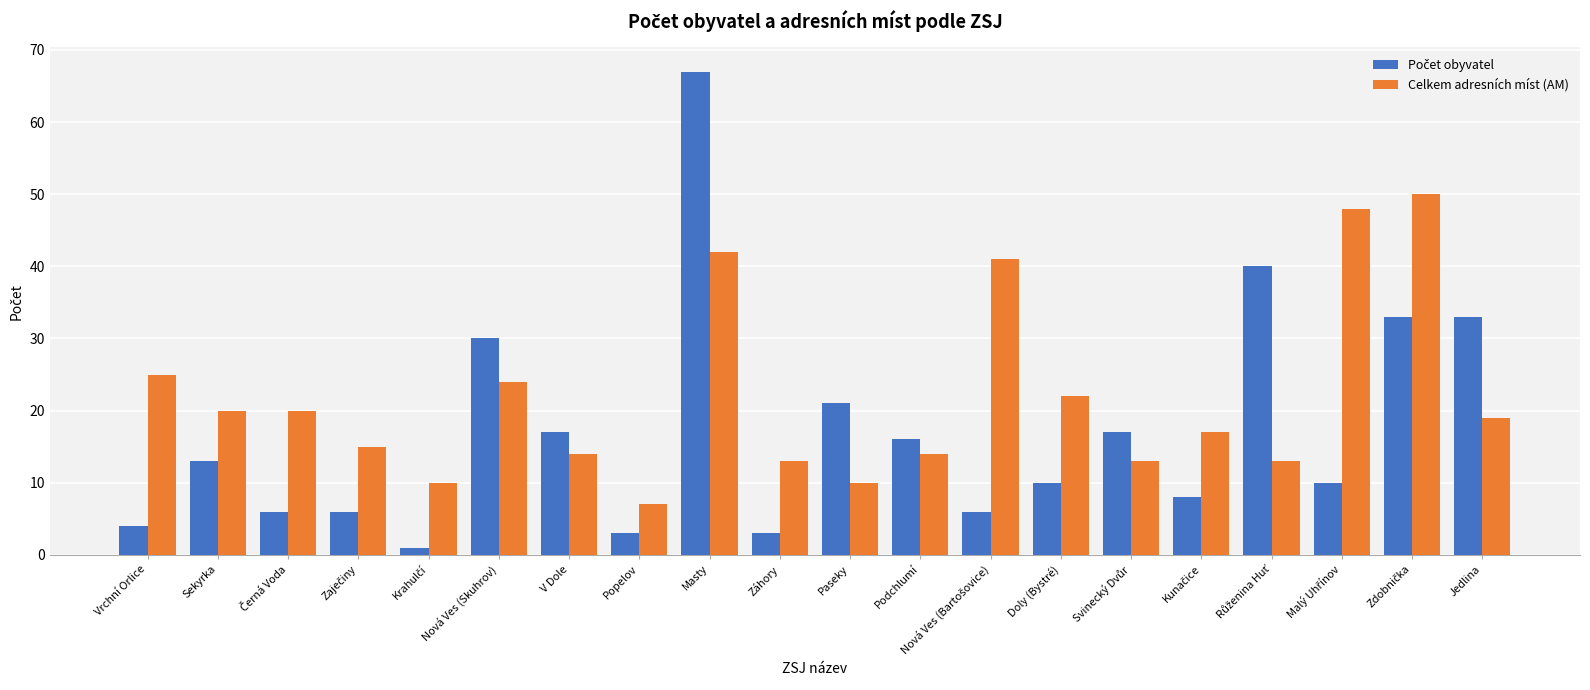

What is the difference between the maximum and minimum values in the Celkem adresních míst (AM) series?

43